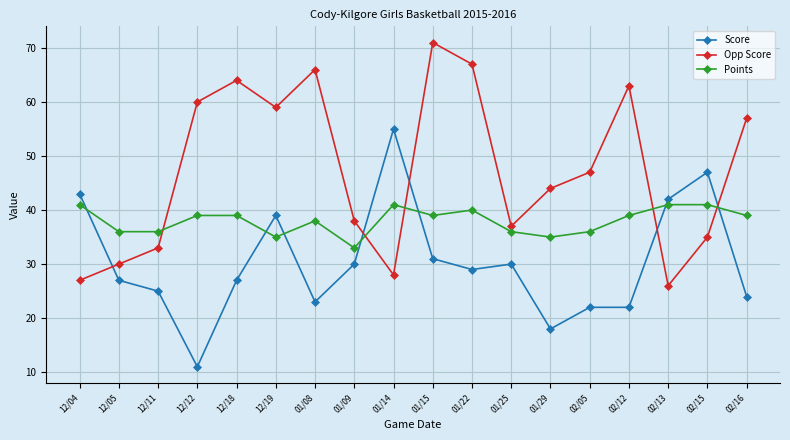

The Points series shows 38 at 01/08. True or false?

True